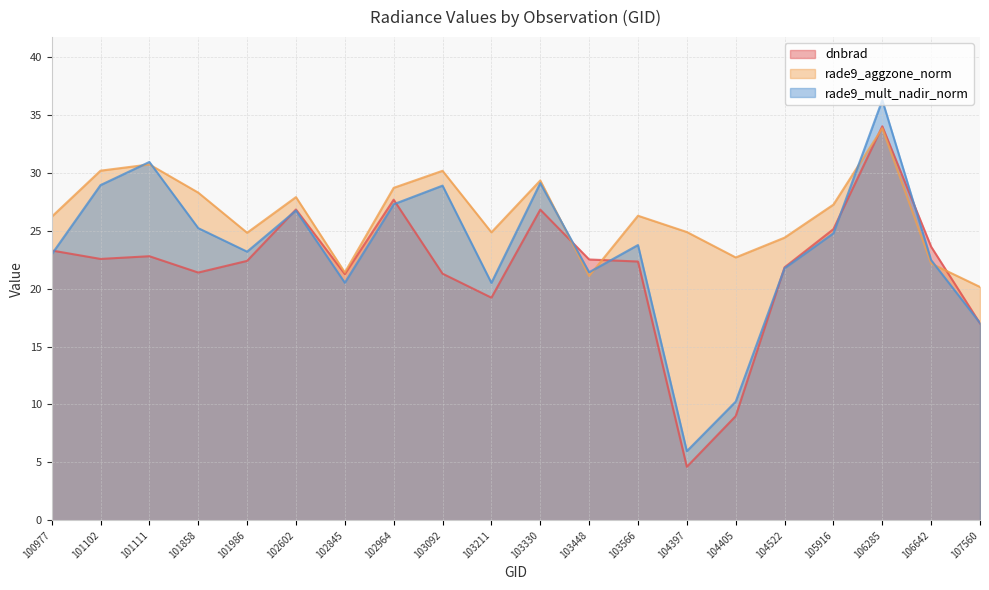

How many interior local valleys does the rade9_mult_nadir_norm series have?

5